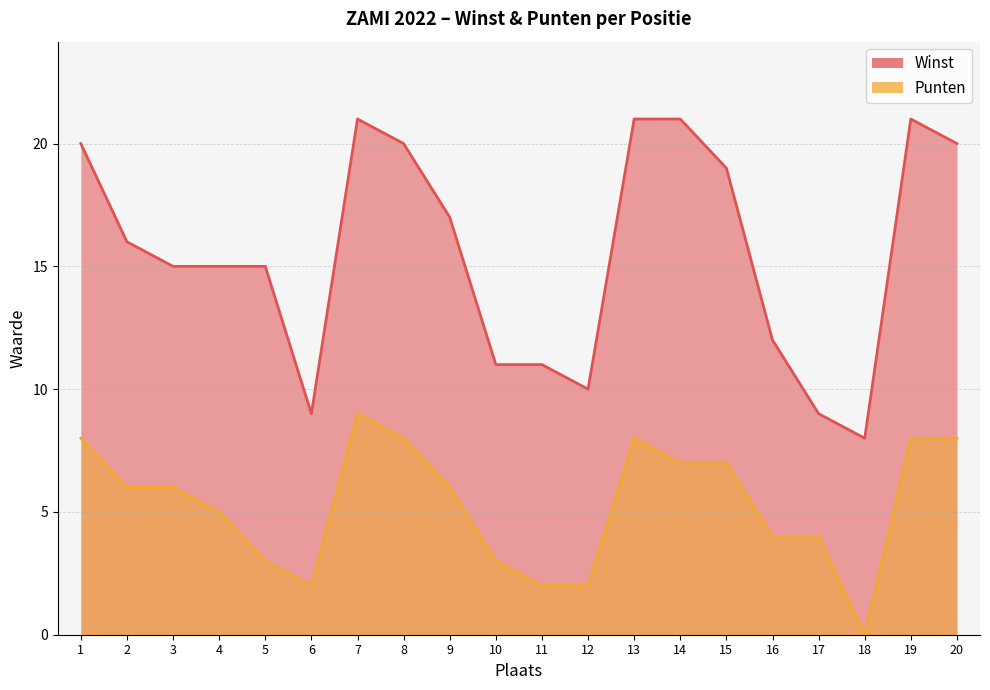

Which series has the largest total across all categories?

Winst